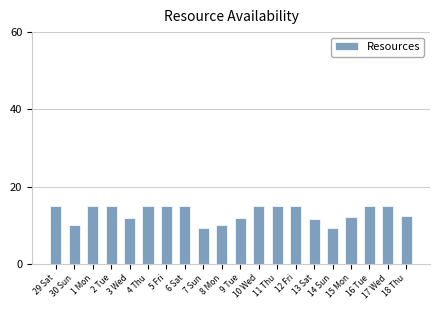

What is the ratio of the value at 10 Wed to the value at 4 Thu?

1.0